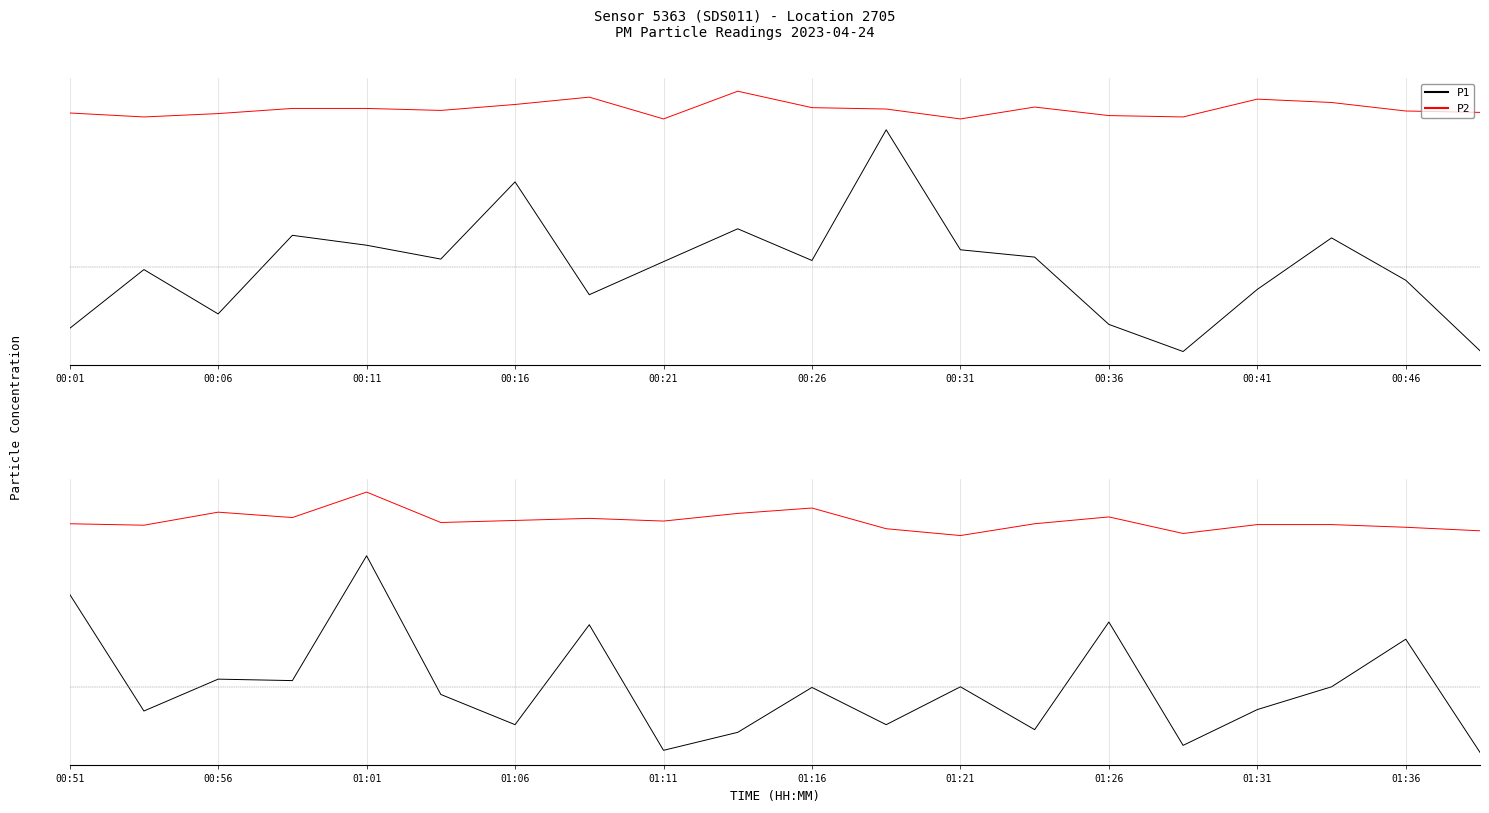

What is the approximate value of P1 at 11?

7.0